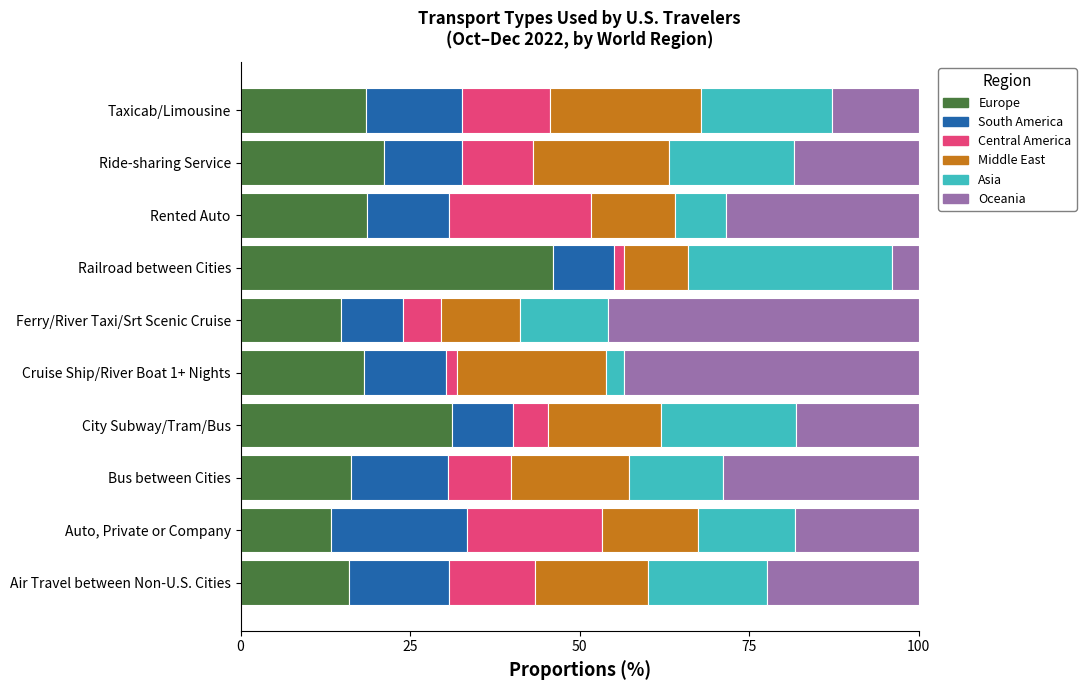

How many data points does each series have?

10